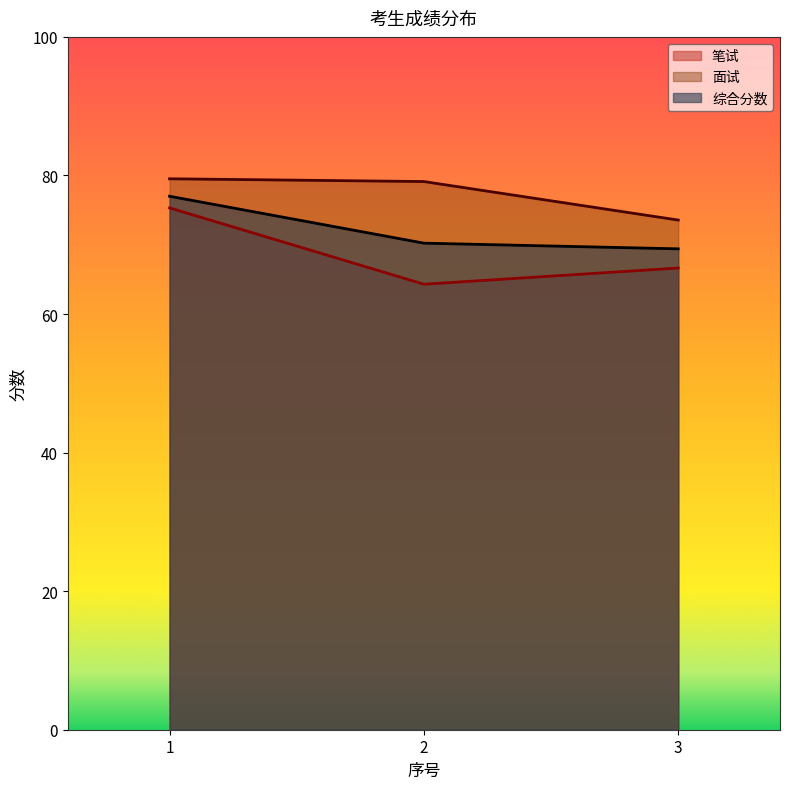

At which category does the chart reach its peak across all series?

1